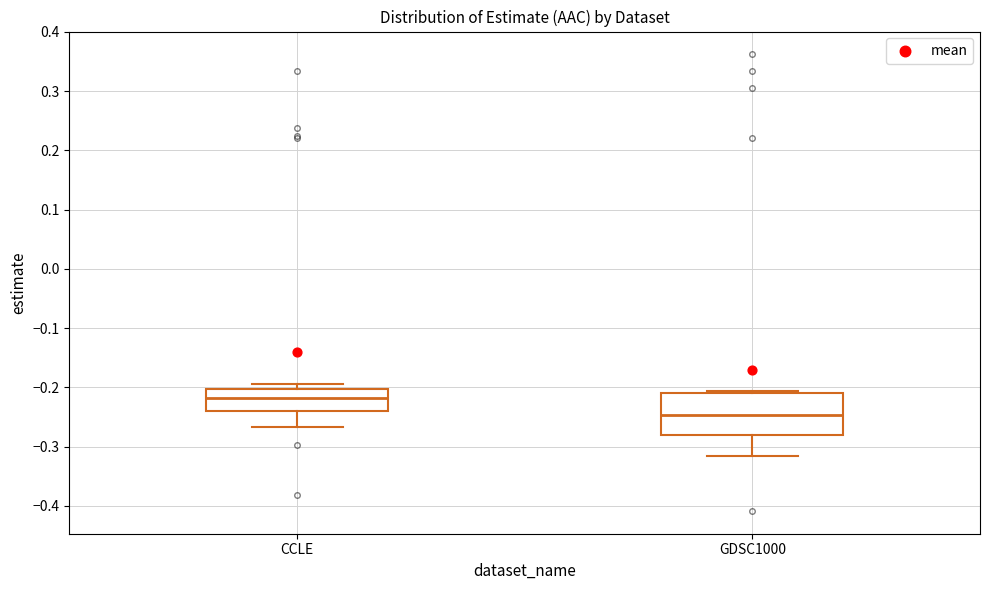

Which box has the highest median line?

CCLE